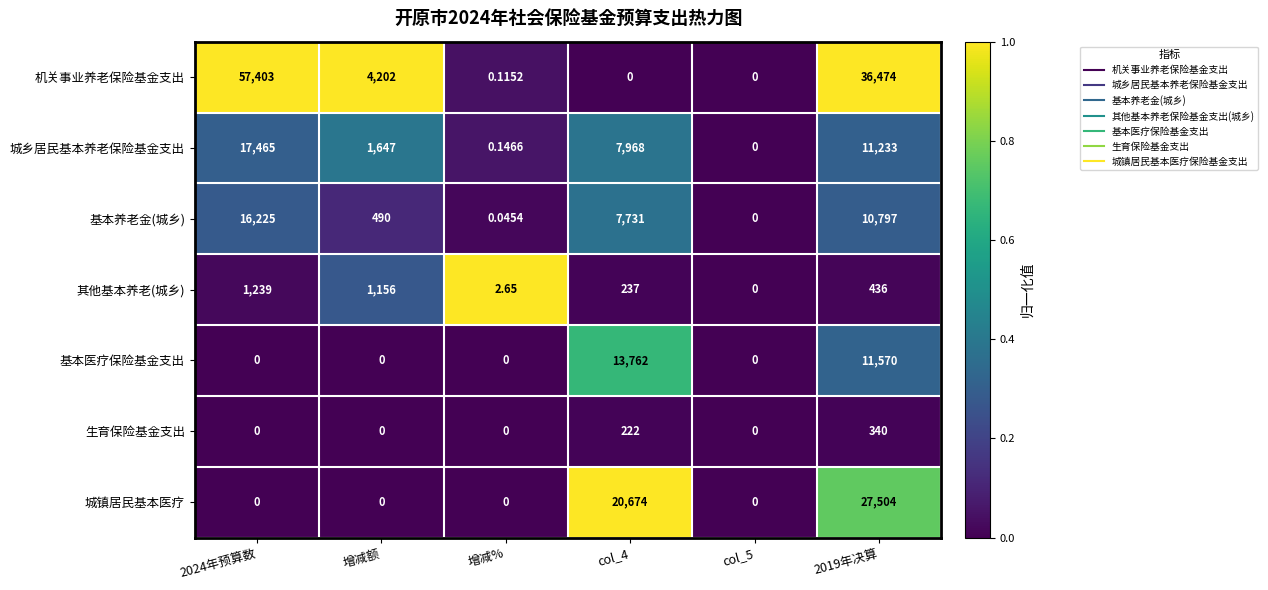

Which series has the largest total across all categories?

机关事业养老保险基金支出